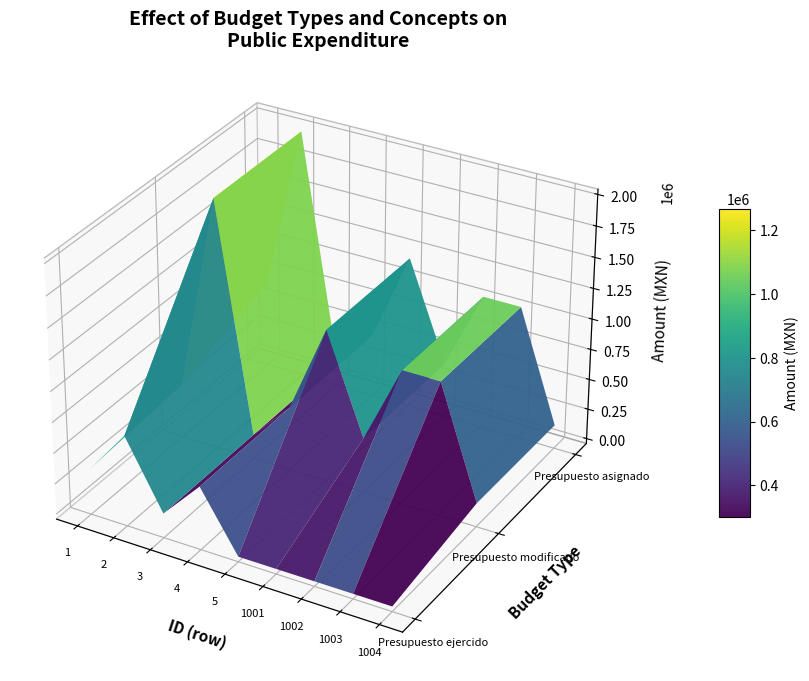

What is the sum of the 1 values at 1 and 1001?

330600.0